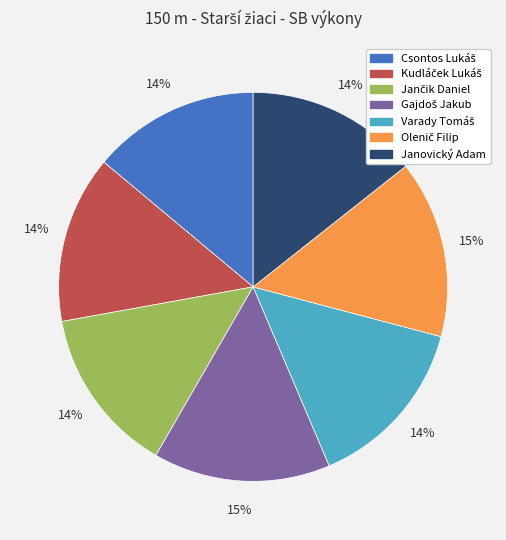

How many slices are in this pie chart?

7